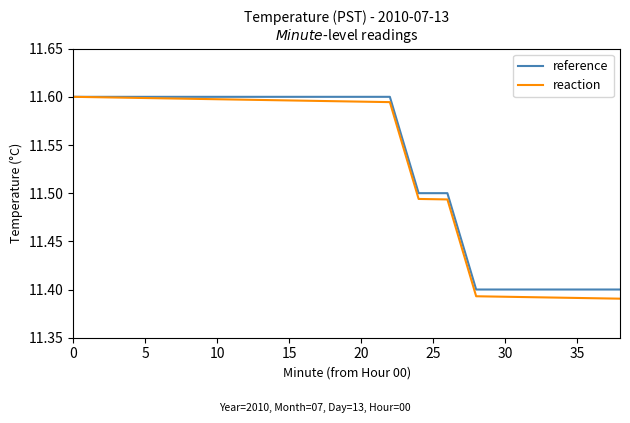

Which series has the widest spread of values?

reaction